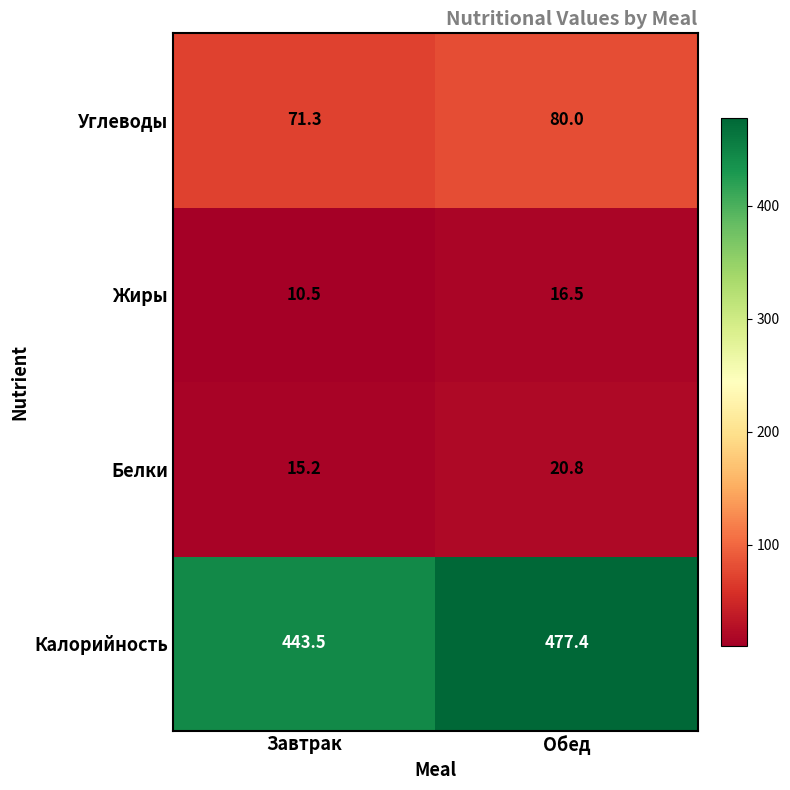

Which category has the highest value in the Белки series?

Обед